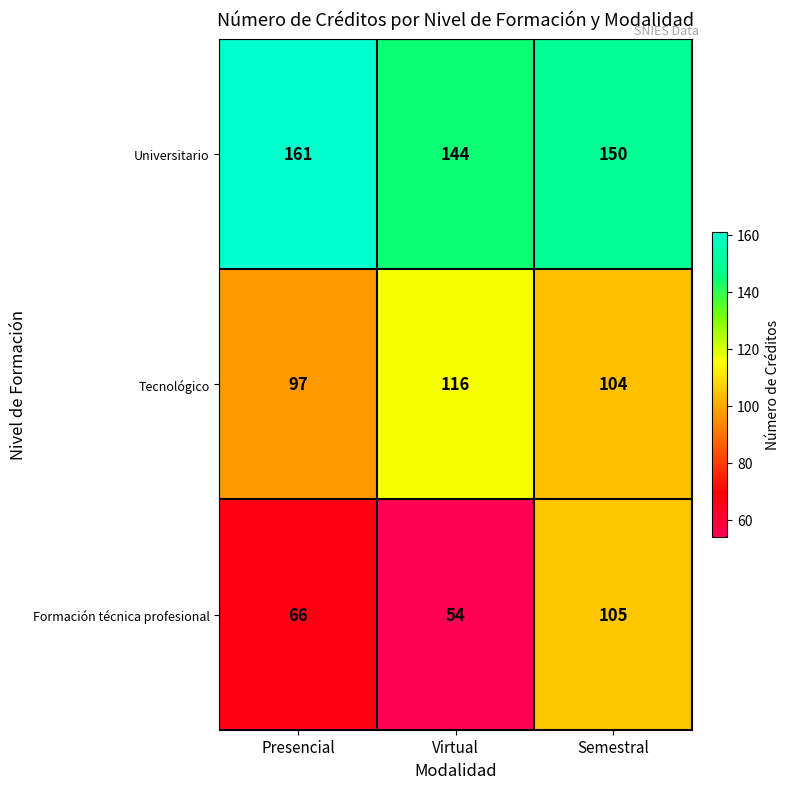

Count the number of categories in the chart.

3